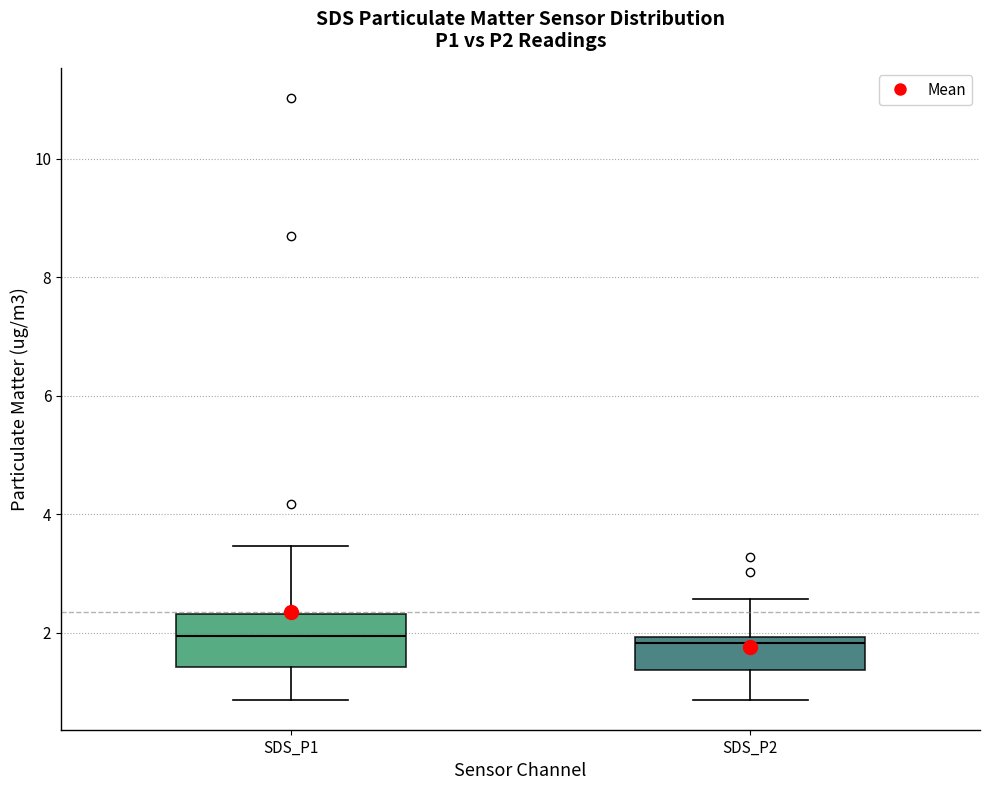

Reading left to right, read every box against the y-axis: the position of its median line, the range the box covers, and the ends of its whiskers. The values are not printed on the chart, so give them approximately, as read against the axis.

SDS_P1: median 2.0, box 1.4 to 2.4, whiskers 0.8 to 3.4
SDS_P2: median 1.8, box 1.4 to 2.0, whiskers 0.8 to 2.6